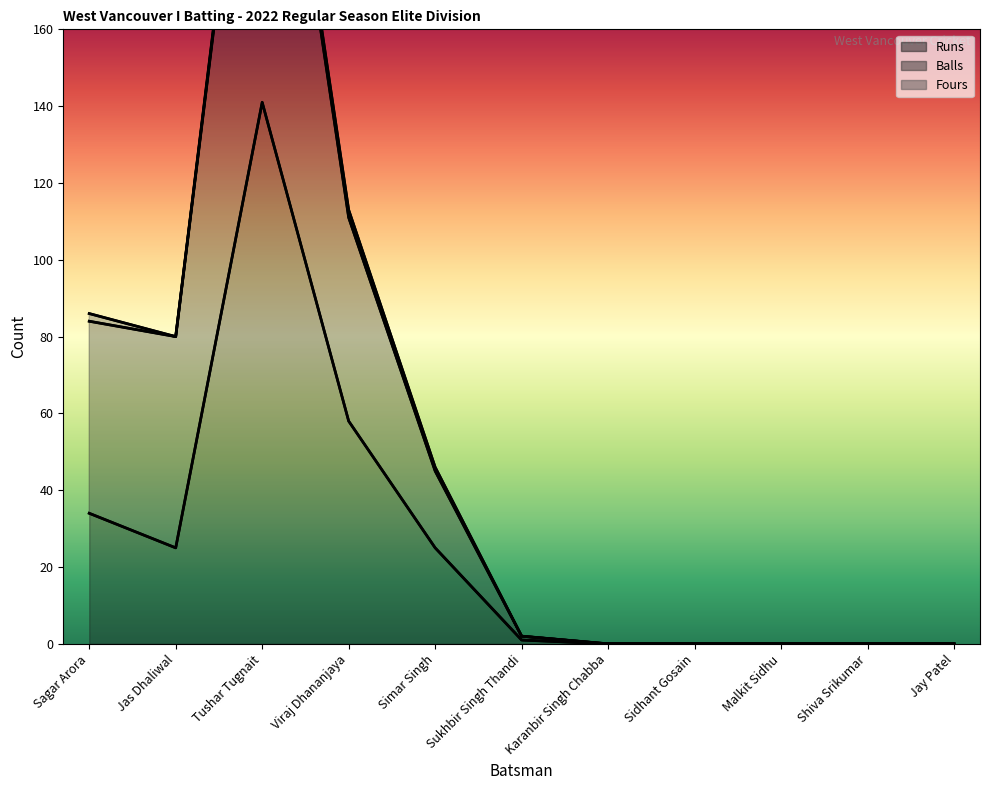

True or false: Runs has a value of 7 at Jas Dhaliwal.

False